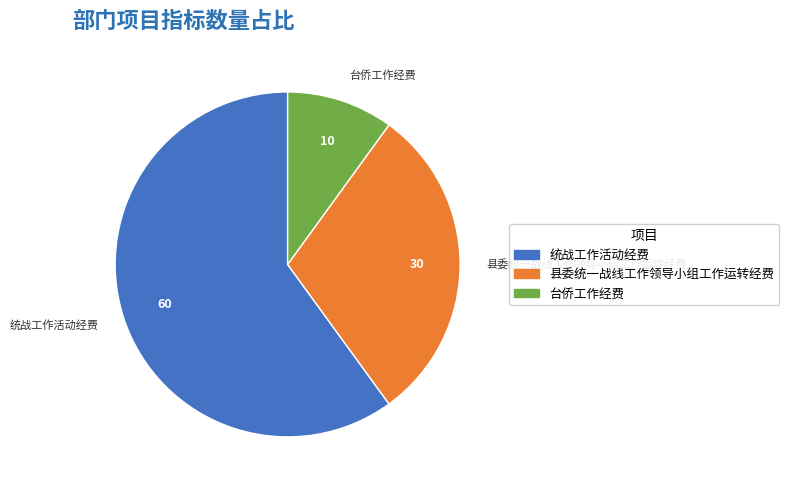

Rank the categories by value from lowest to highest.

台侨工作经费, 县委统一战线工作领导小组工作运转经费, 统战工作活动经费